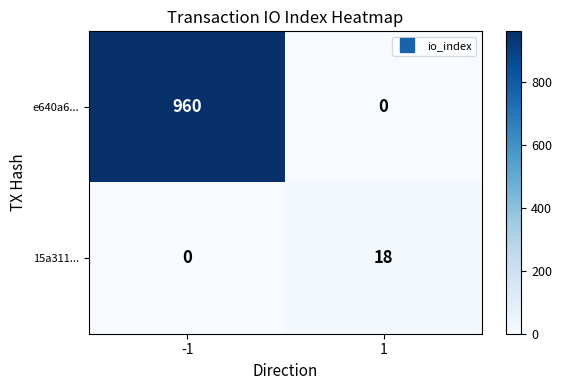

The value of e640a6... at 1 is 0. True or false?

True